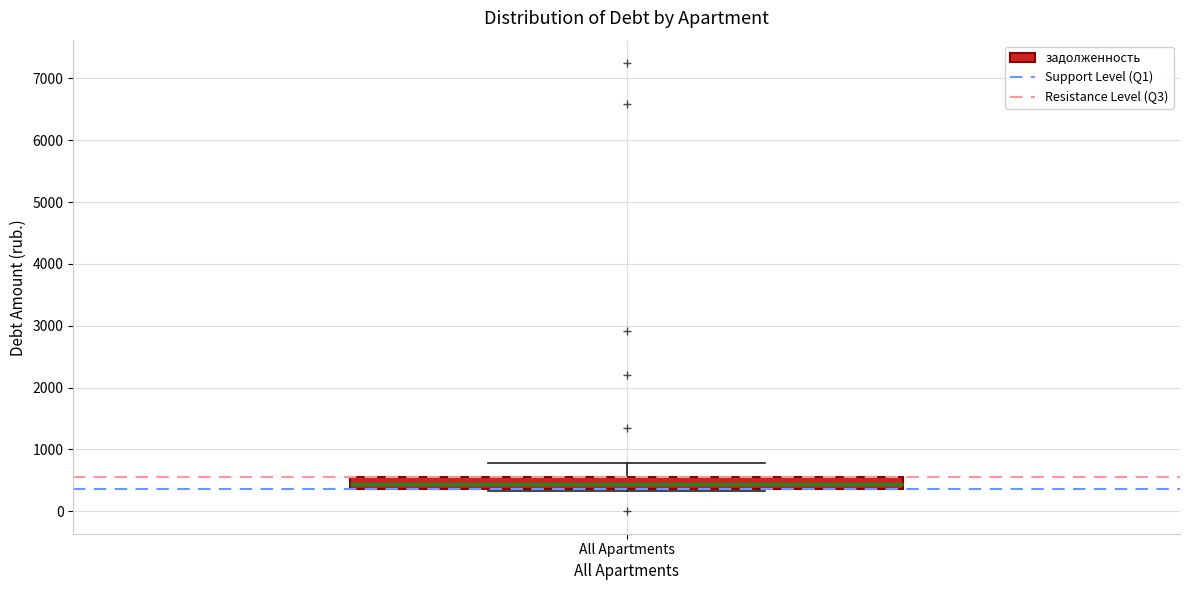

Read this box plot against the y-axis: the position of the median line, the range covered by the box, and the ends of both whiskers. The values are not printed on the chart, so give them approximately, as read against the axis.

median 400 (inside the box), box 400 to 600, whiskers 300 to 800